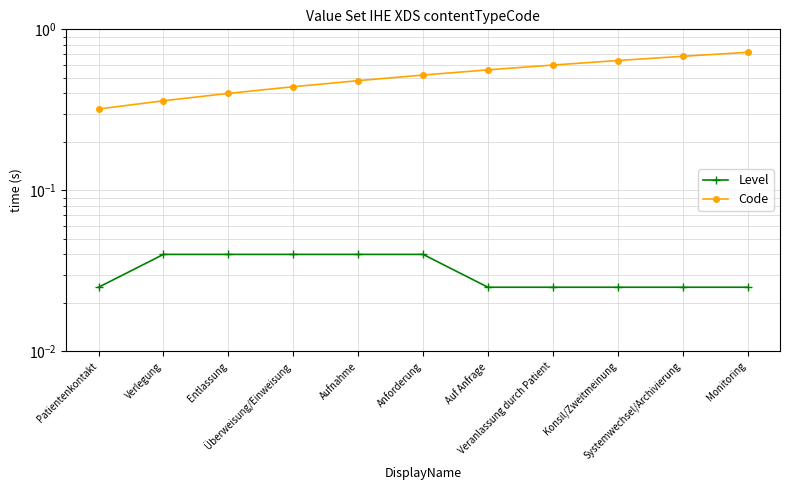

True or false: Level and Code cross at least once.

False